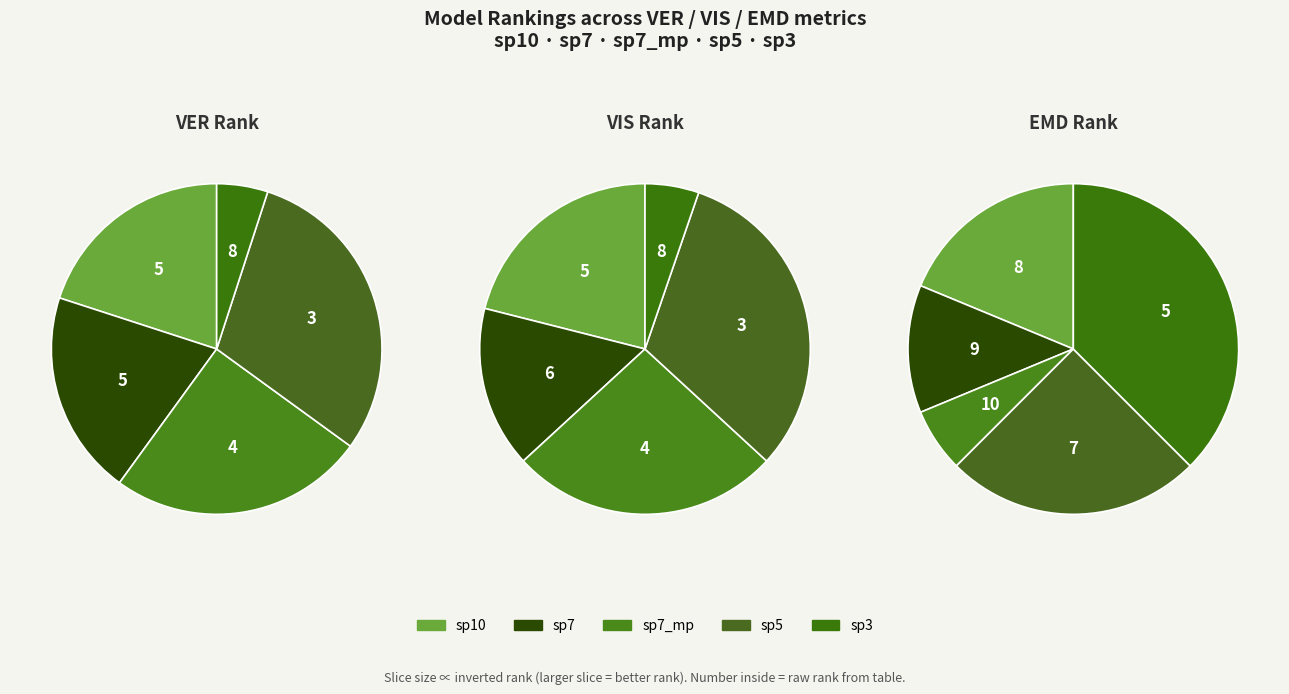

The 0 slice represents 18% of the pie. True or false?

True